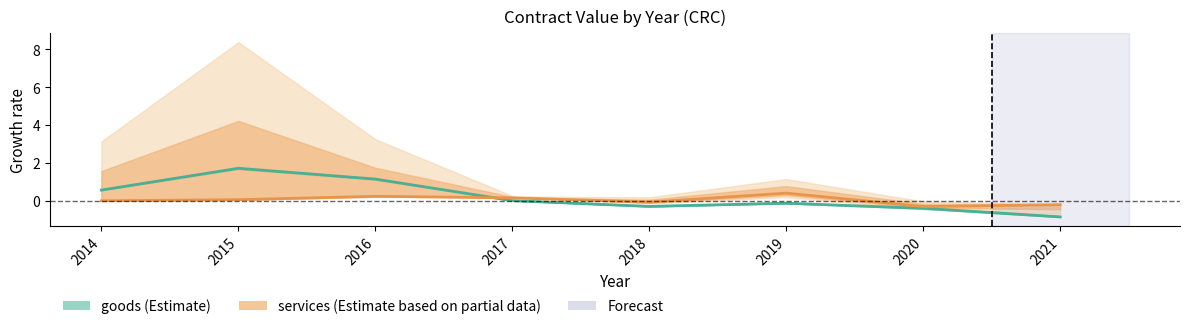

Where is the first local maximum for services?

2016